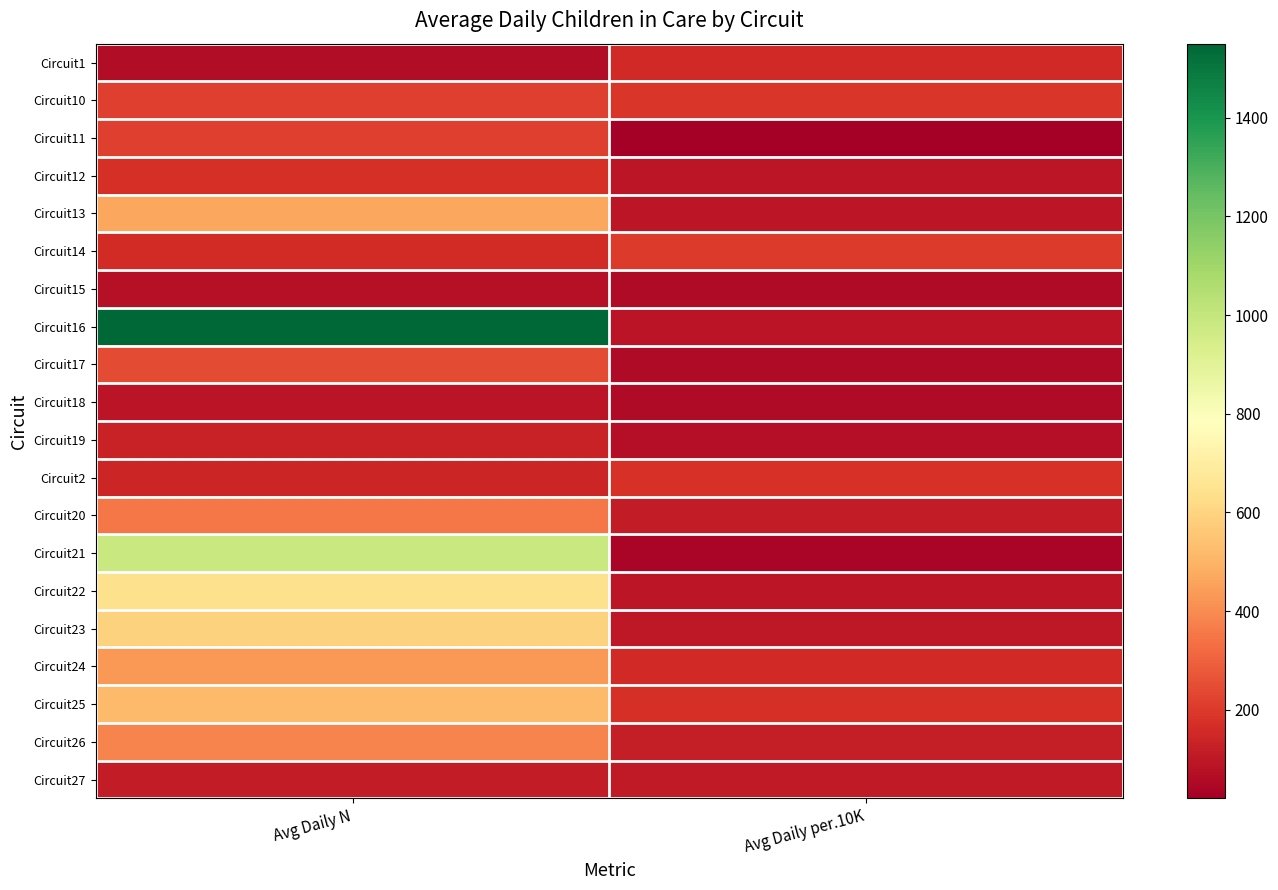

Rank the series by their maximum value, from lowest to highest.

Circuit15, Circuit18, Circuit27, Circuit19, Circuit1, Circuit12, Circuit2, Circuit14, Circuit10, Circuit11, Circuit17, Circuit20, Circuit26, Circuit24, Circuit13, Circuit25, Circuit23, Circuit22, Circuit21, Circuit16